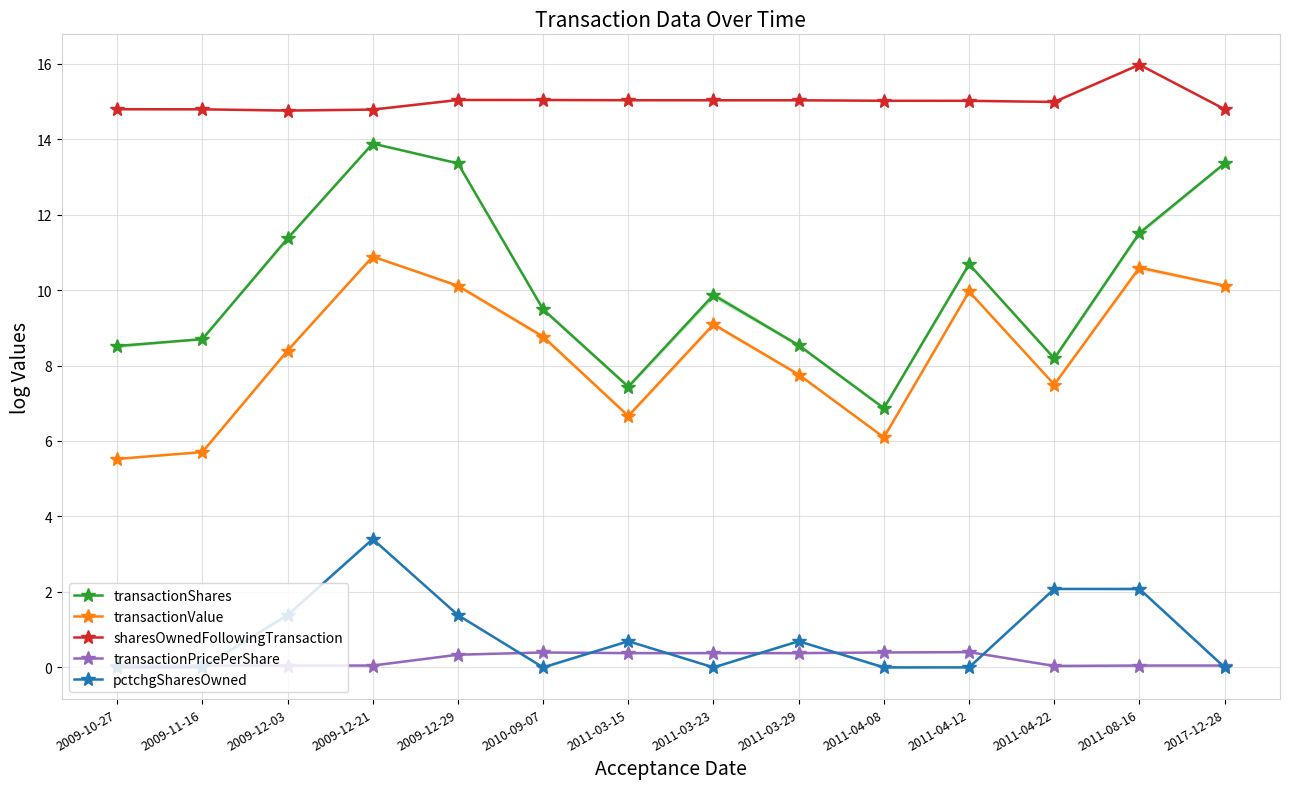

Is it true that transactionShares equals 10.7 at 2011-04-12?

True